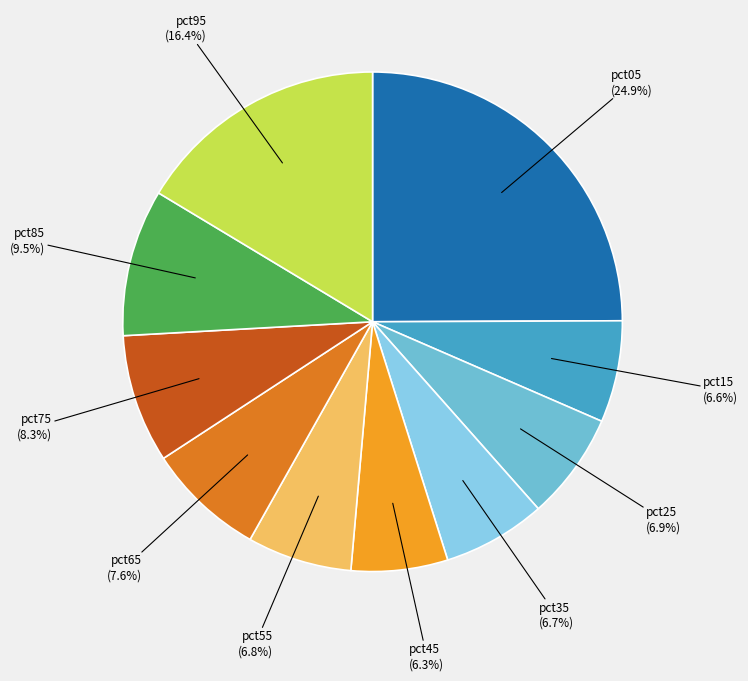

Count the number of slices in the pie.

10